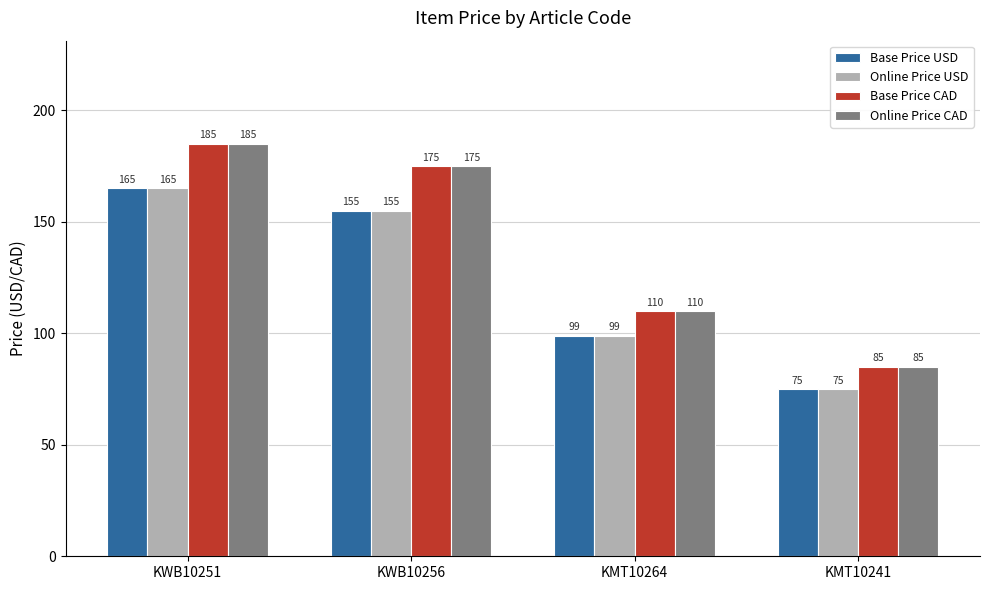

At which category does the chart reach its minimum across all series?

KMT10241